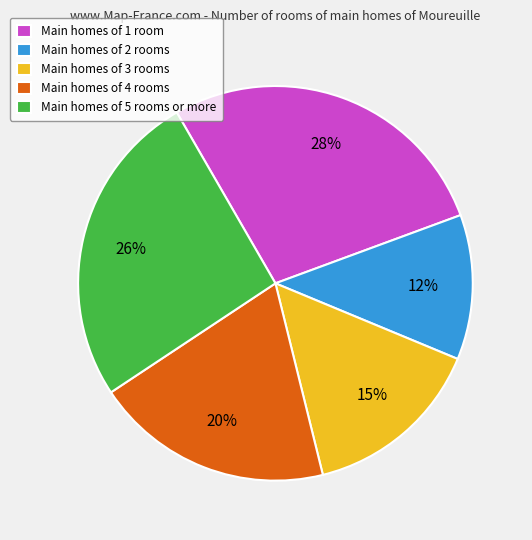

To the nearest percent, what percentage of the pie is Main homes of 1 room?

28%